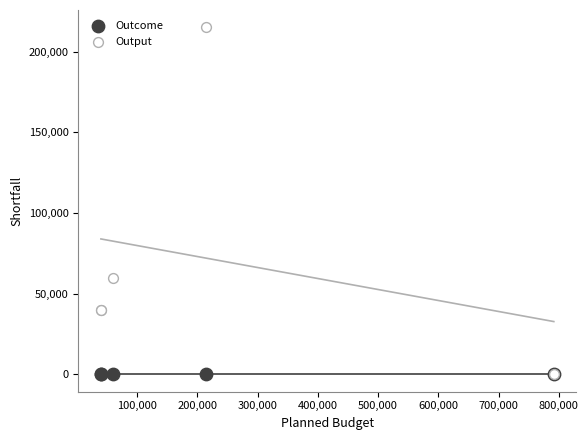

What are all the series names shown in the legend?

Outcome, Output